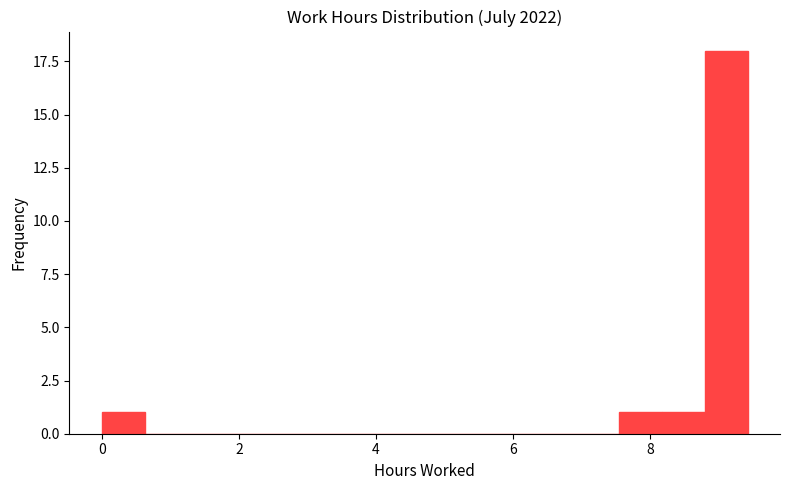

Around what value on the x-axis is the tallest bar? Give the approximate position of its centre, as read against the axis.

9.2